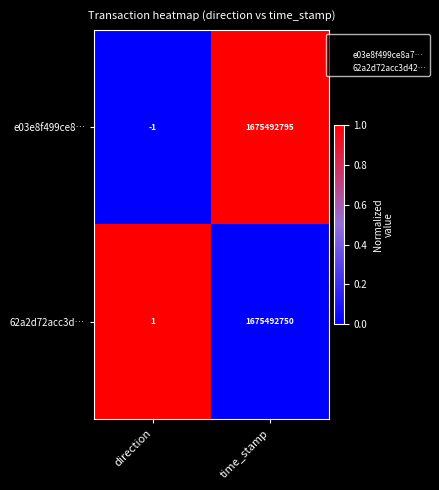

What is the total value across all series at time_stamp?

3350985545